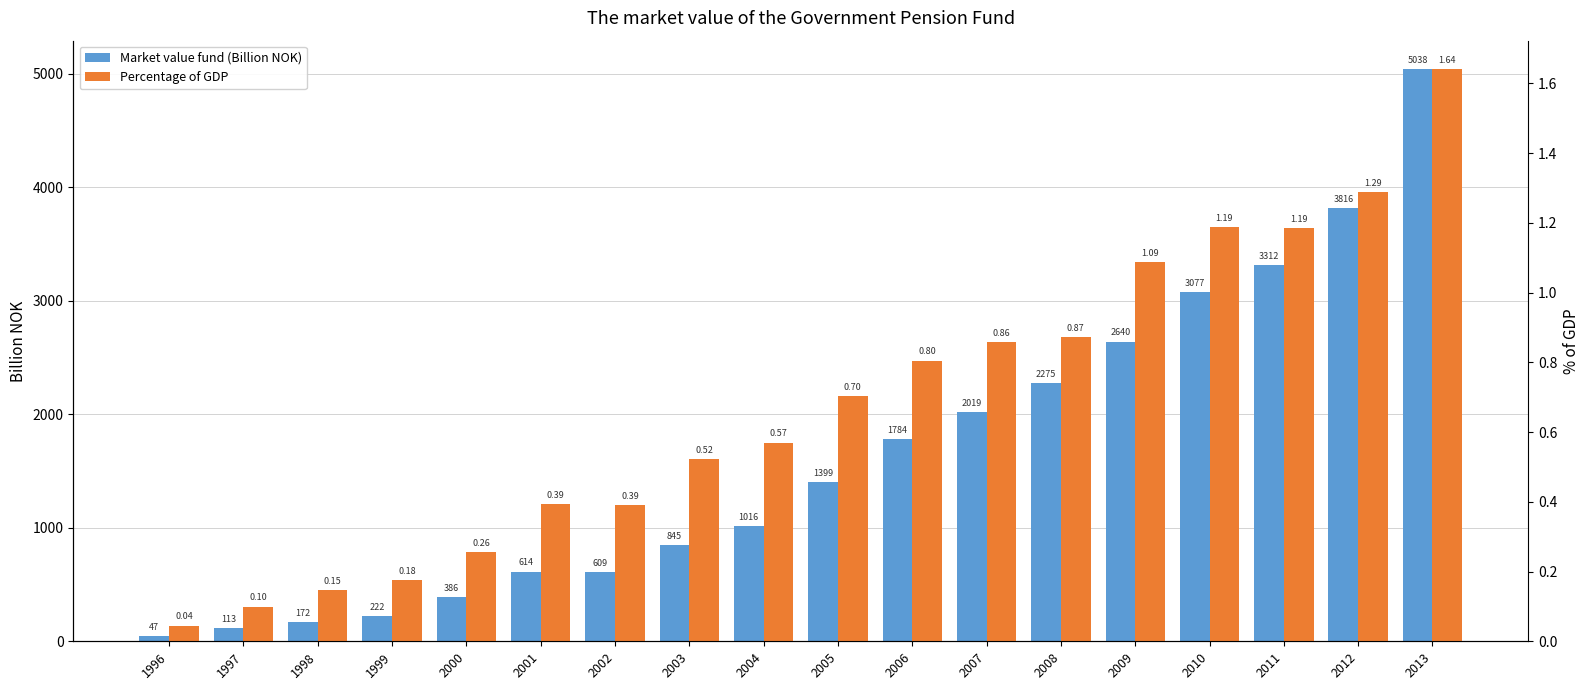

What is the minimum value for Market value fund (Billion NOK)?

47.4